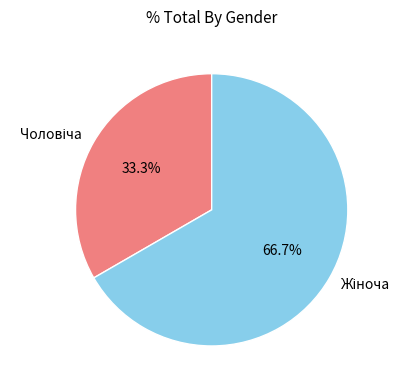

Is there any slice that represents more than half of the pie?

Yes